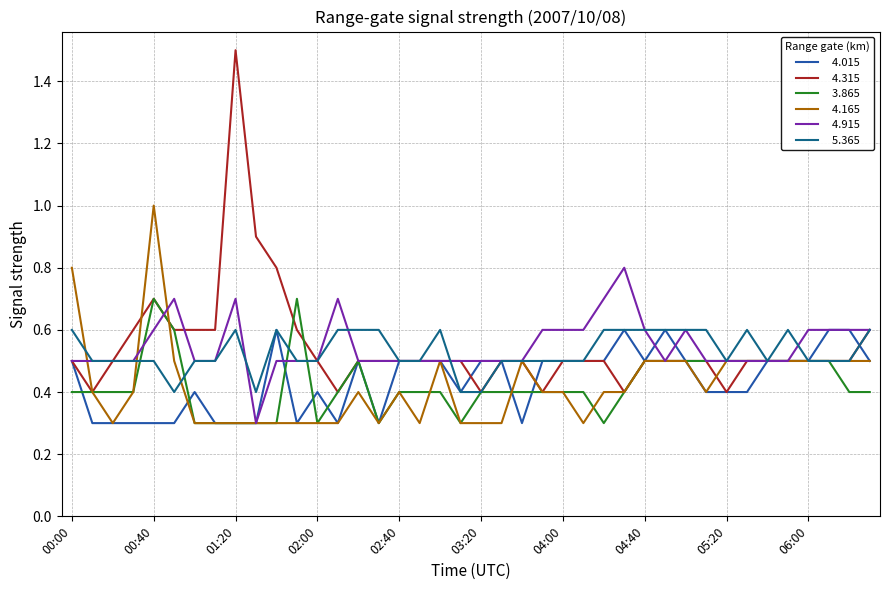

What is the maximum value shown in the chart?

1.5